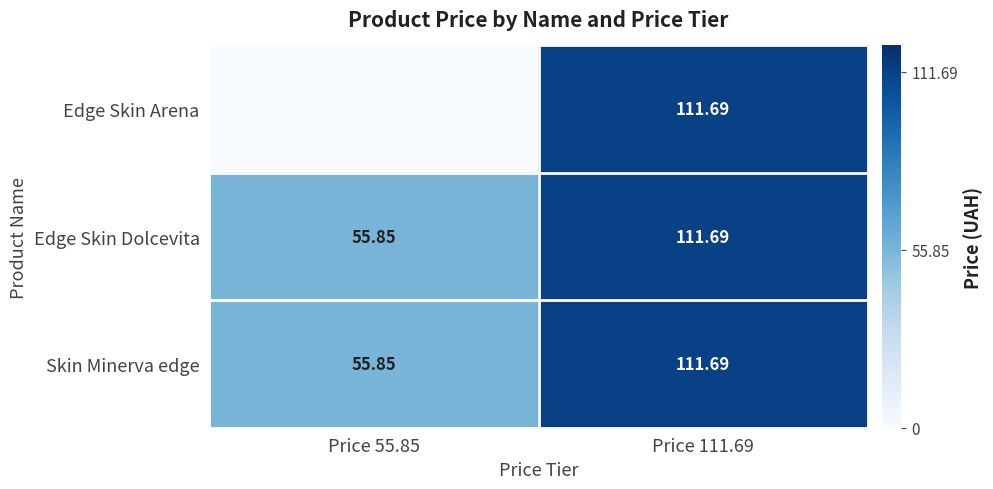

What is the sum of the Edge Skin Arena values at Price 55.85 and Price 111.69?

111.7